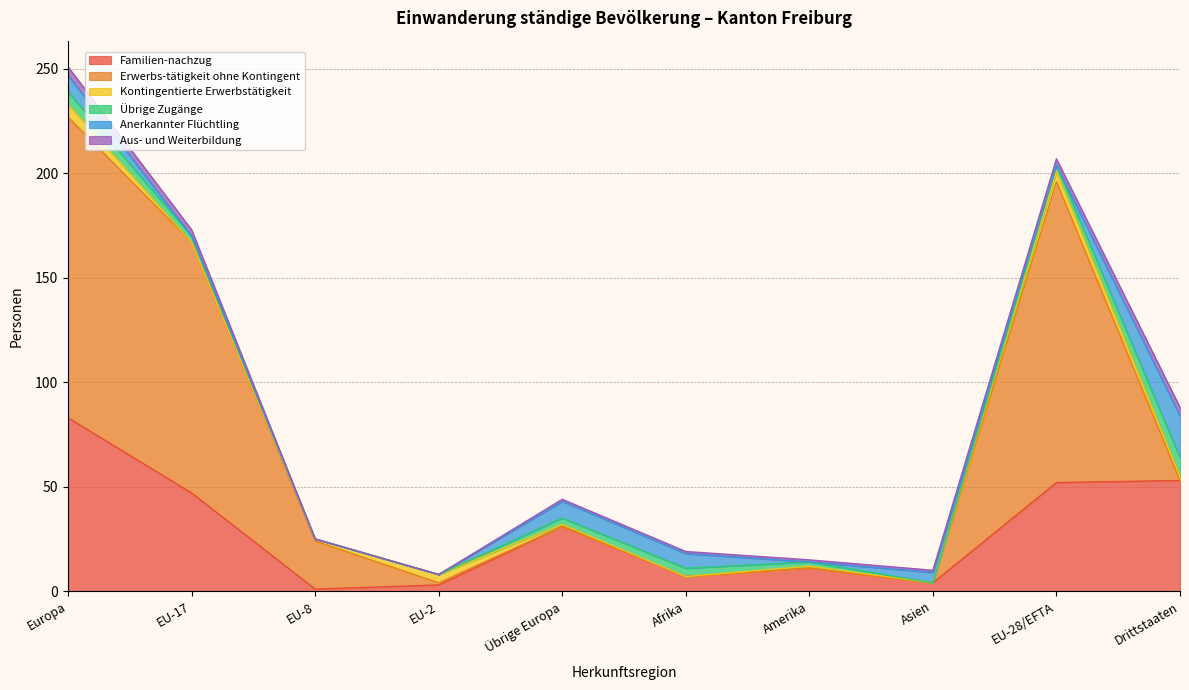

What is the spread (max minus min) of values at EU-8?

23